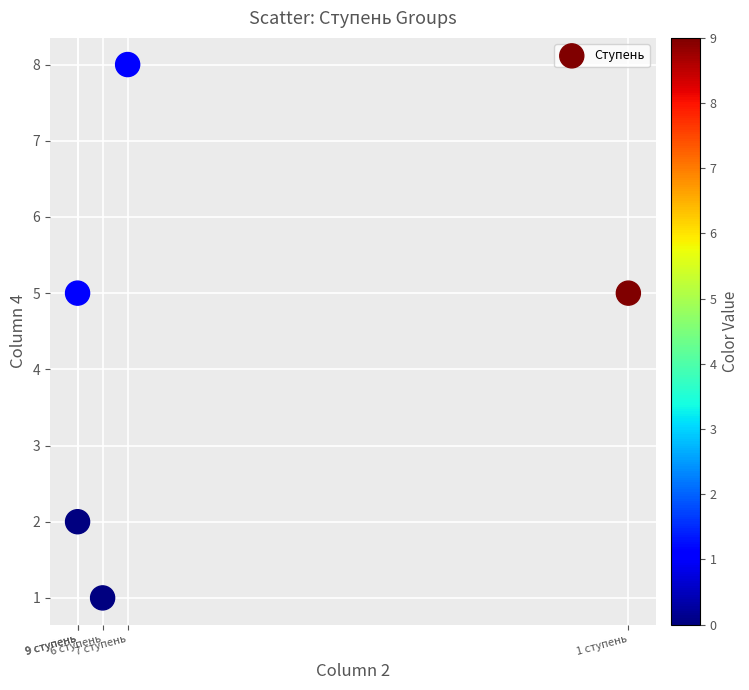

What is the average Y value?

4